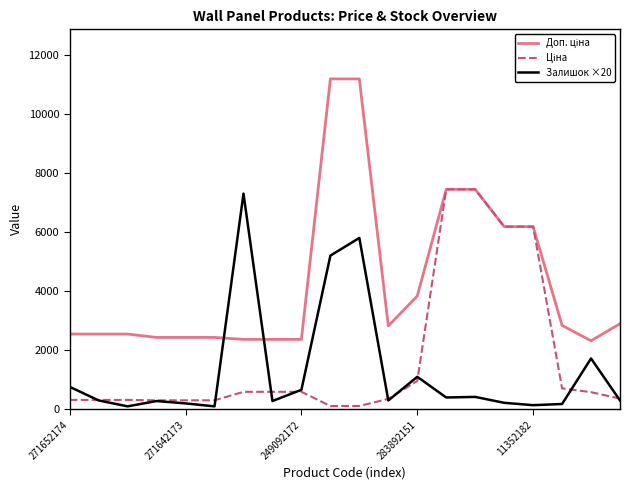

True or false: Ціна and Залишок ×20 intersect in this chart.

True